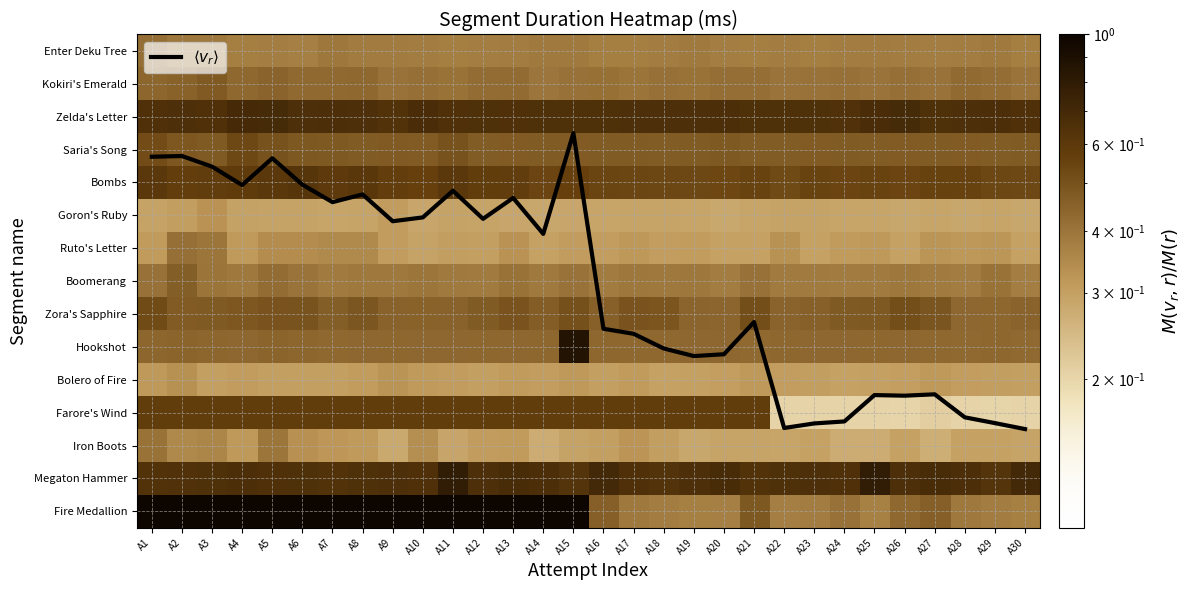

Is the value of Fire Medallion at A3 greater than the value of Zora's Sapphire at A2?

Yes